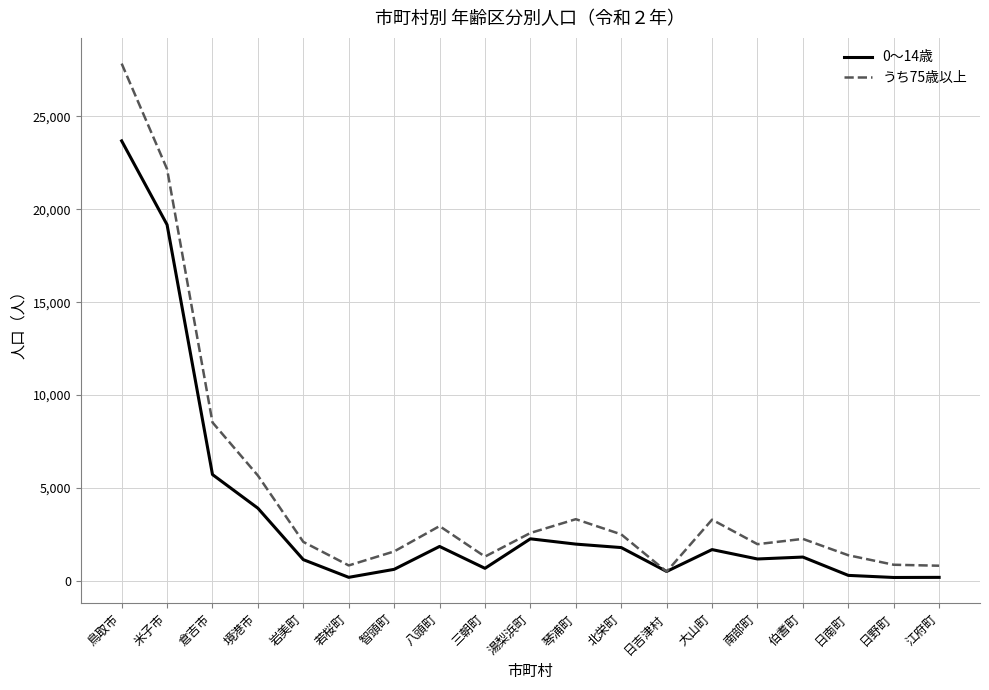

Between which two adjacent categories do 0～14歳 and うち75歳以上 first intersect?

北栄町 and 日吉津村